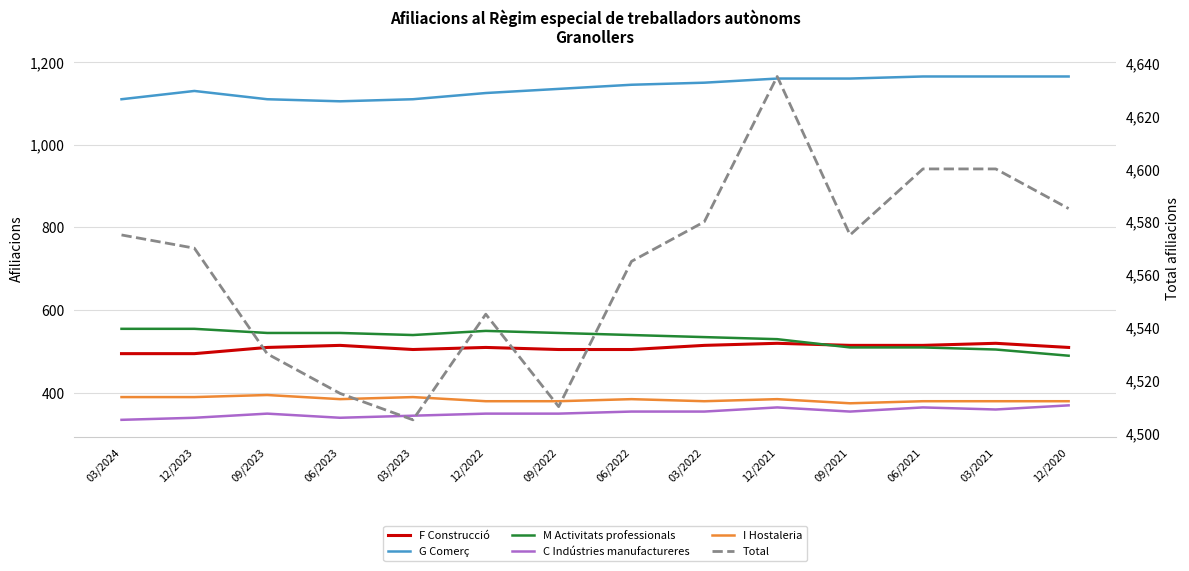

Where does the Total series first go above 4575?

03/2022